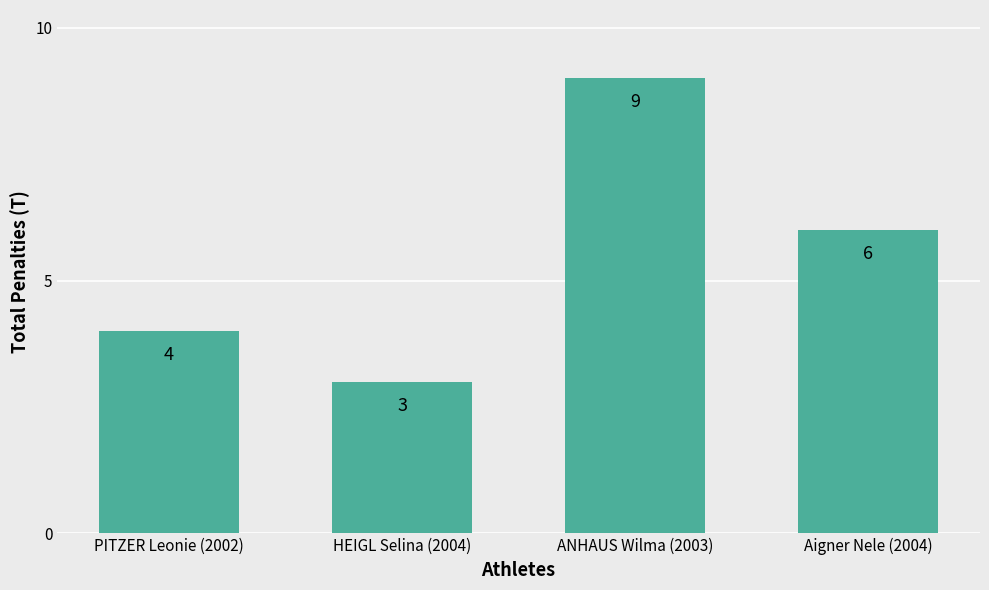

What is the average value?

6